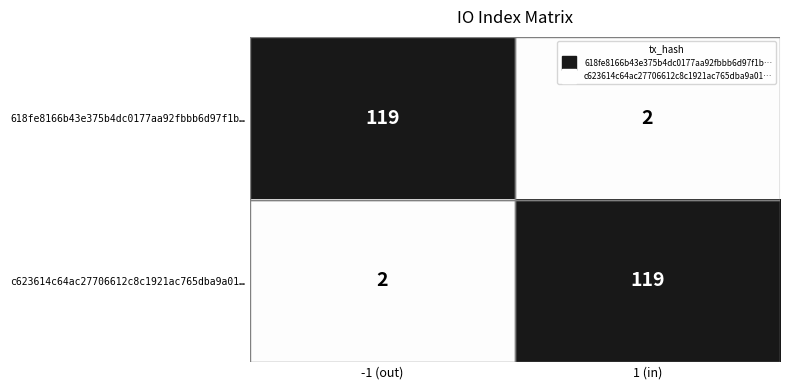

The value of c623614c64ac27706612c8c1921ac765dba9a01… at -1 (out) is 2. True or false?

True